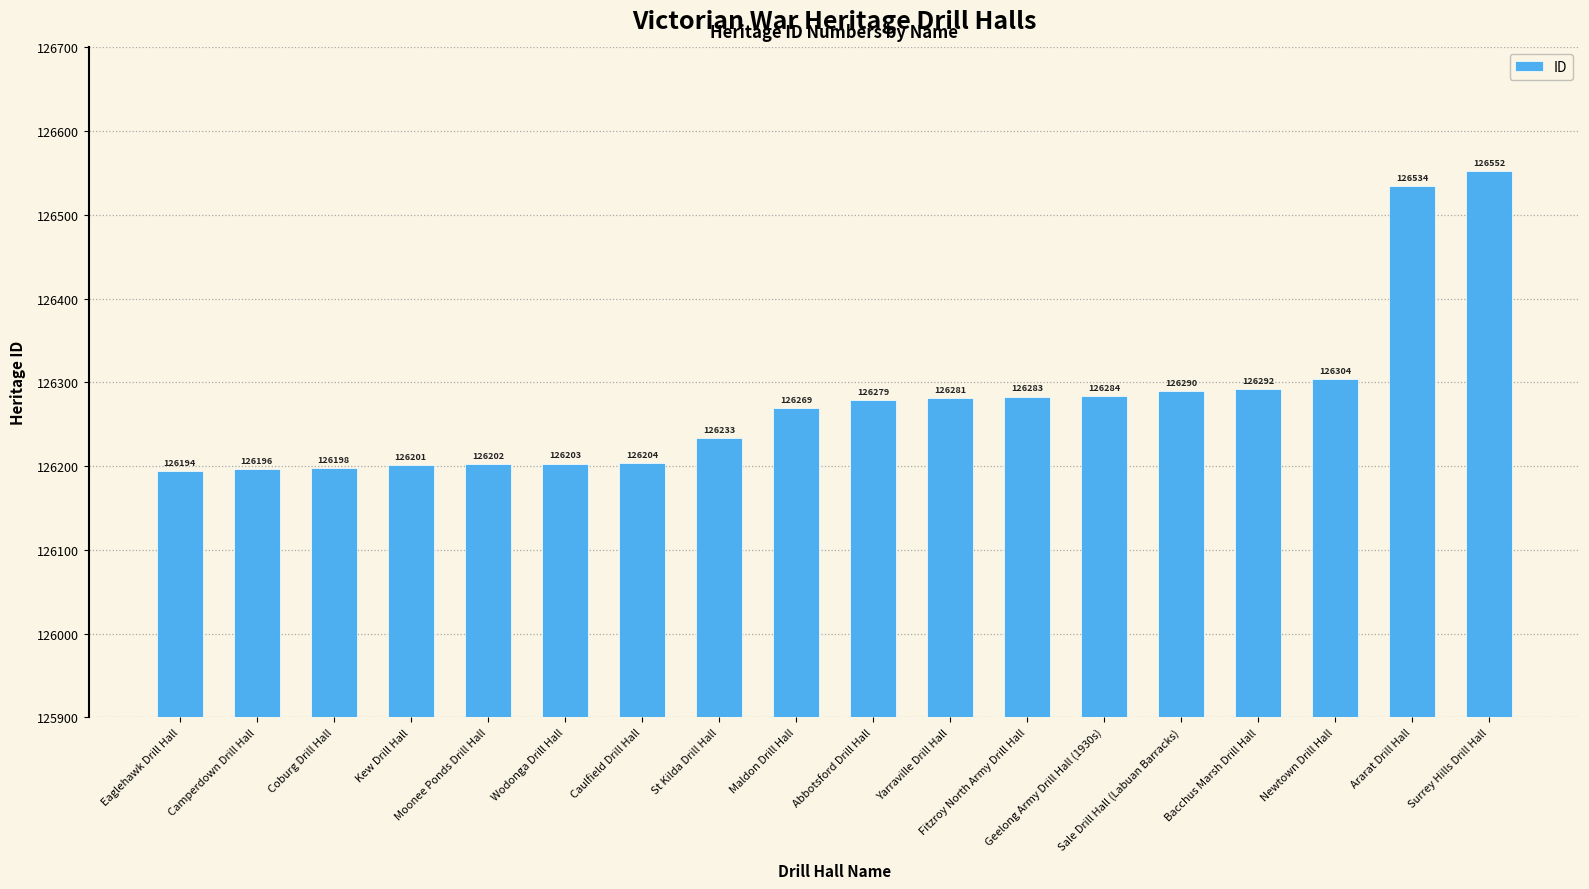

At which category does the chart reach its peak across all series?

Surrey Hills Drill Hall